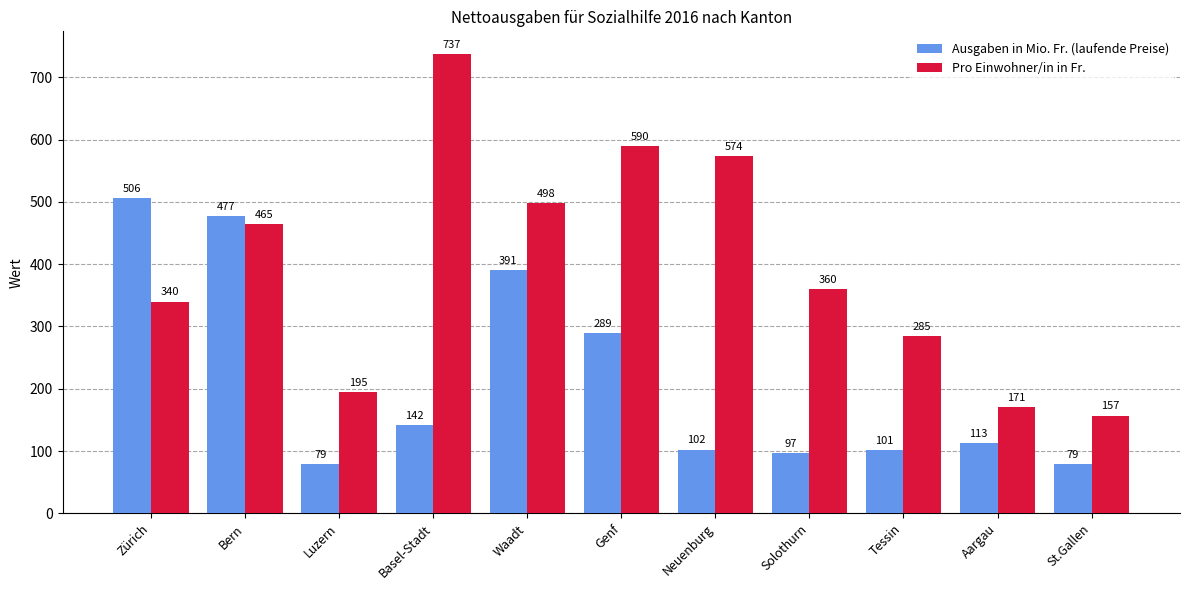

What is the approximate value of Pro Einwohner/in in Fr. at Basel-Stadt?

737.0